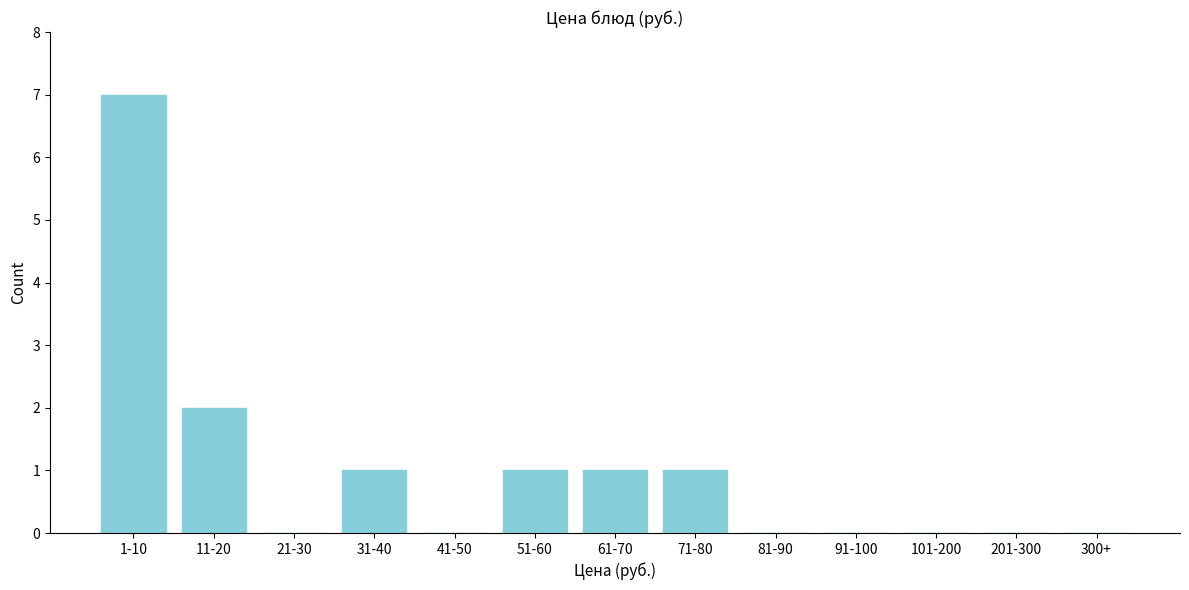

Reading right to left, what are all the values shown in this chart?

300+=0	201-300=0	101-200=0	91-100=0	81-90=0	71-80=1	61-70=1	51-60=1	41-50=0	31-40=1	21-30=0	11-20=2	1-10=7